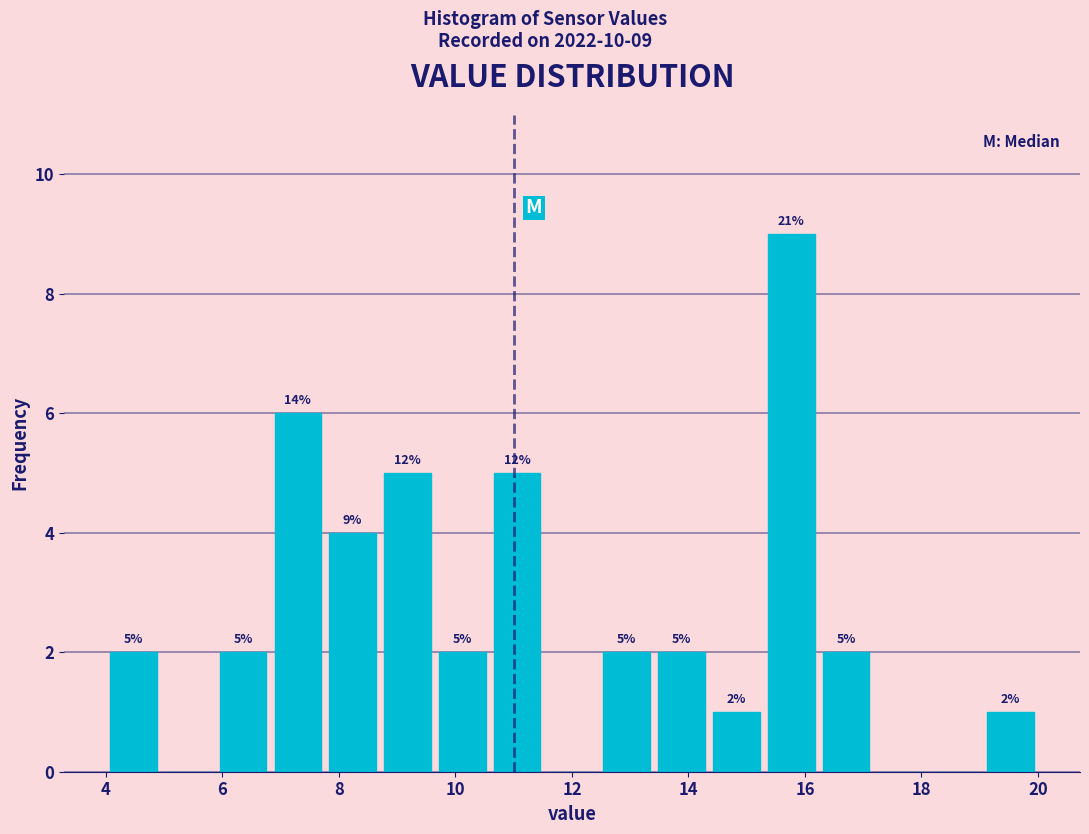

Over which range of the x-axis is the bar tallest?

15.2 to 16.2